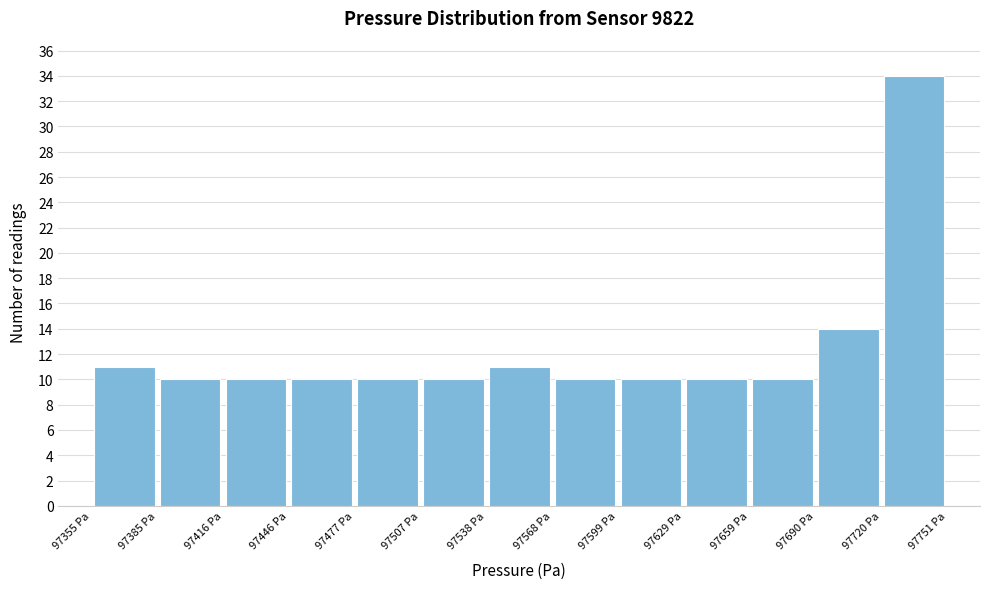

What is the height of the bar covering 97660 to 97690 on the x-axis? Neither the bar edges nor the heights are printed on the chart, so give them approximately, as read against the axes.

10